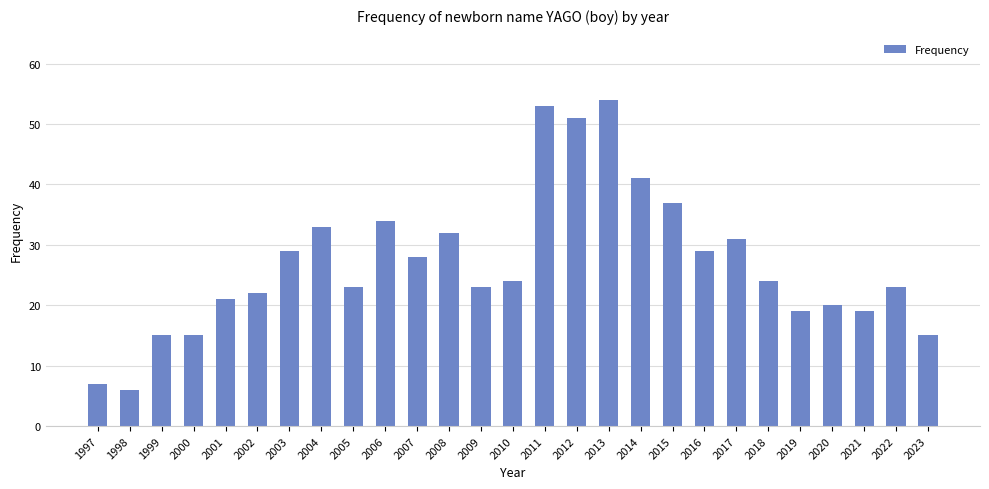

What is the difference between the maximum and second lowest values?

47